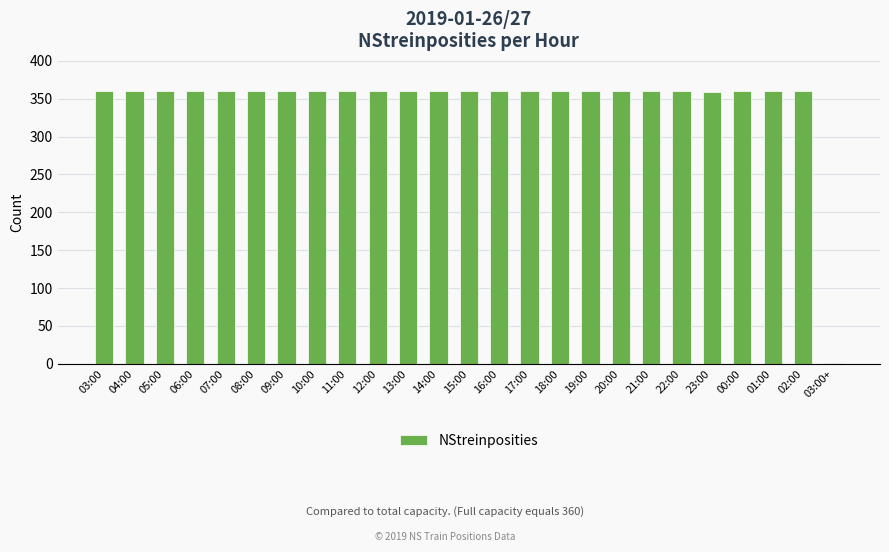

What is the greatest value displayed?

360